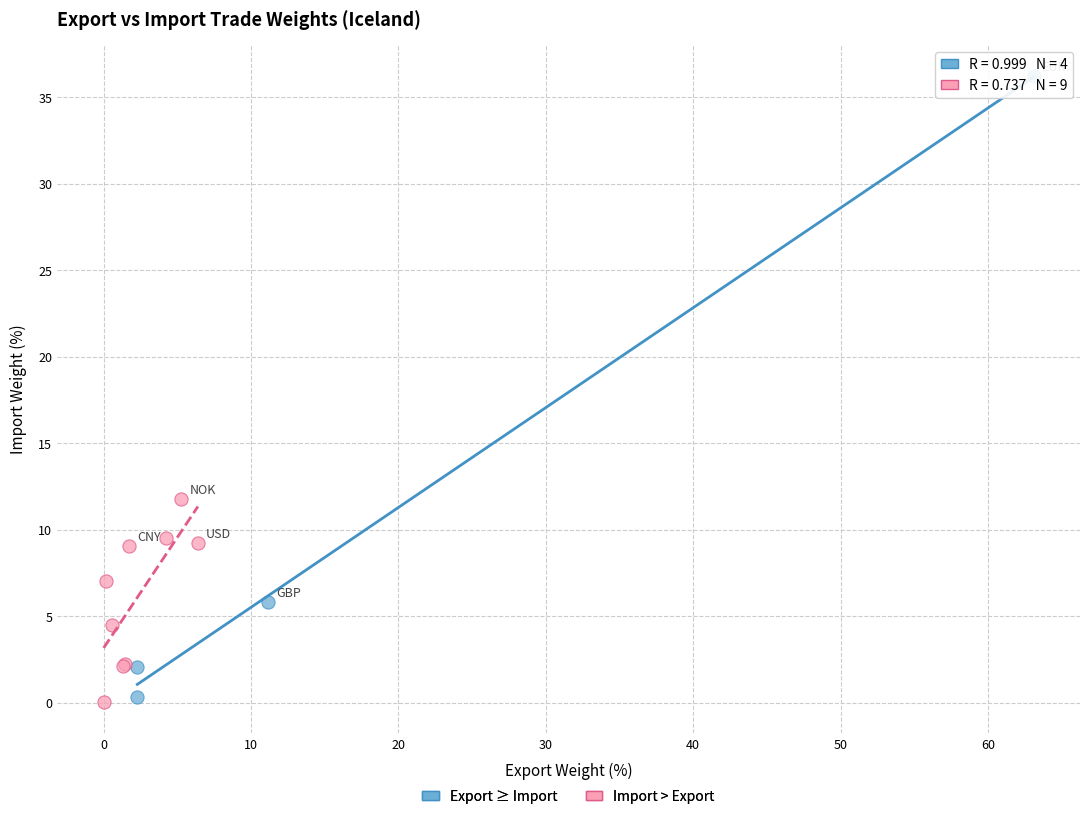

Which series contains the highest Y value?

Export ≥ Import